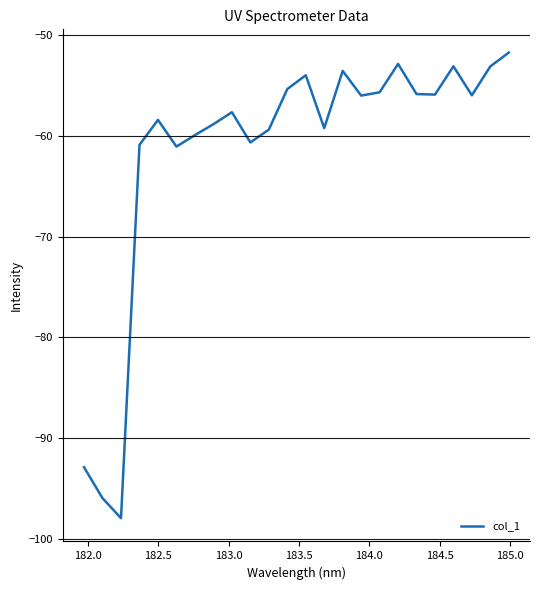

How many series are shown in this chart?

1